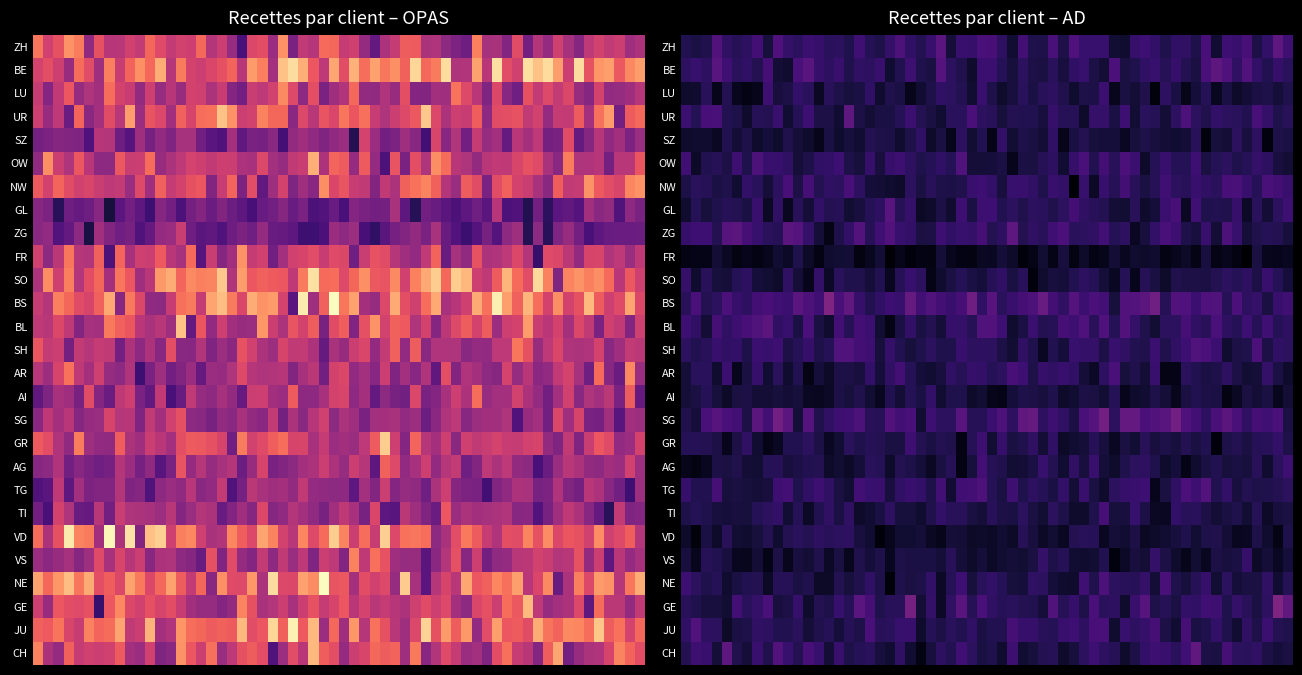

Reading left to right, transcribe all the data shown in this chart.

ZH: 2770	1253
BE: 3433	1197
LU: 2679	1010
UR: 3133	1180
SZ: 2234	955
OW: 2968	1128
NW: 2981	1186
GL: 1874	1094
ZG: 1940	1297
FR: 2868	747
SO: 3570	1030
BS: 3439	1458
BL: 2994	1258
SH: 2608	1172
AR: 2595	1109
AI: 2378	911
SG: 2379	1436
GR: 2837	1029
AG: 2369	1023
TG: 2182	1205
TI: 2342	1033
VD: 3462	938
VS: 2542	949
NE: 3409	1084
GE: 2870	1242
JU: 3425	1218
CH: 2925	1152